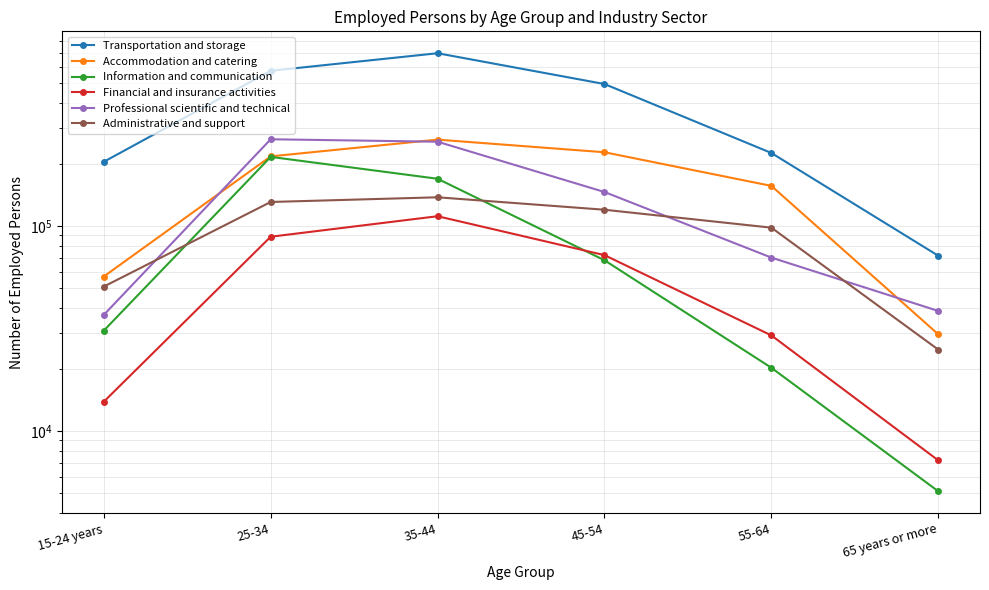

After their last crossing, which series has the higher values: Accommodation and catering or Professional scientific and technical?

Professional scientific and technical